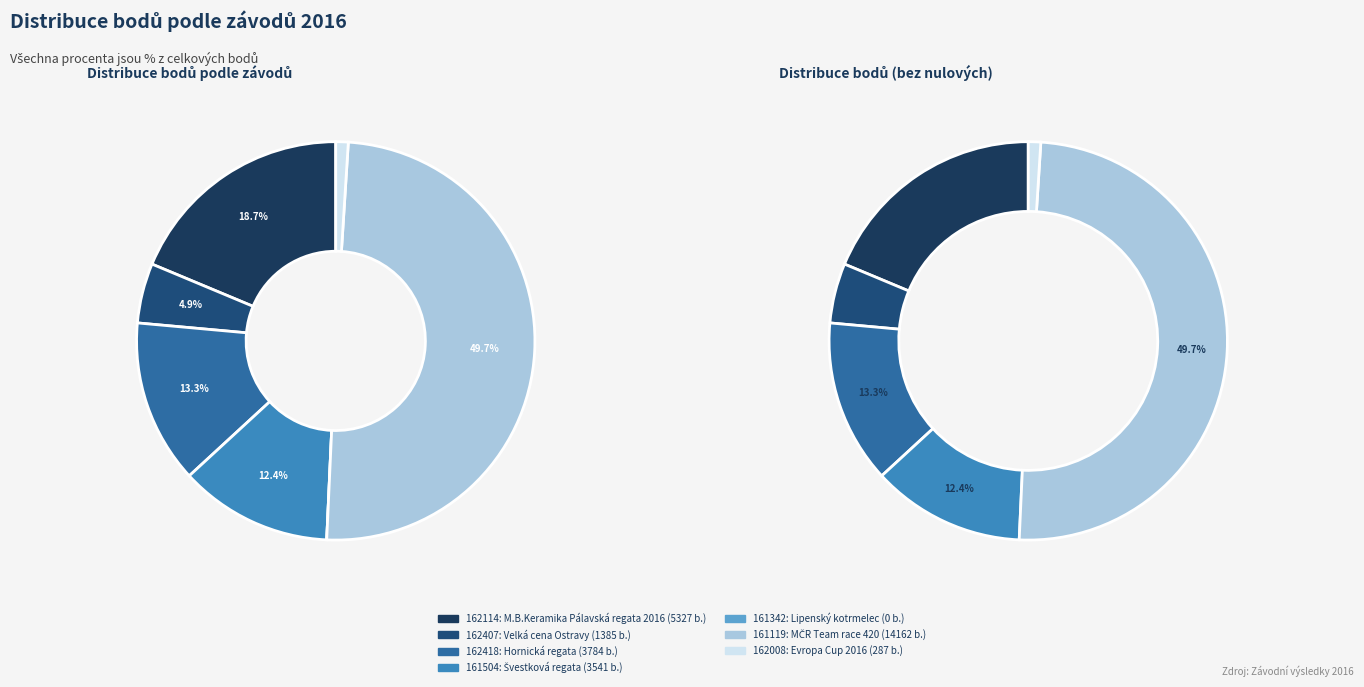

Is the sum of 161504 and 161342 greater than half?

No